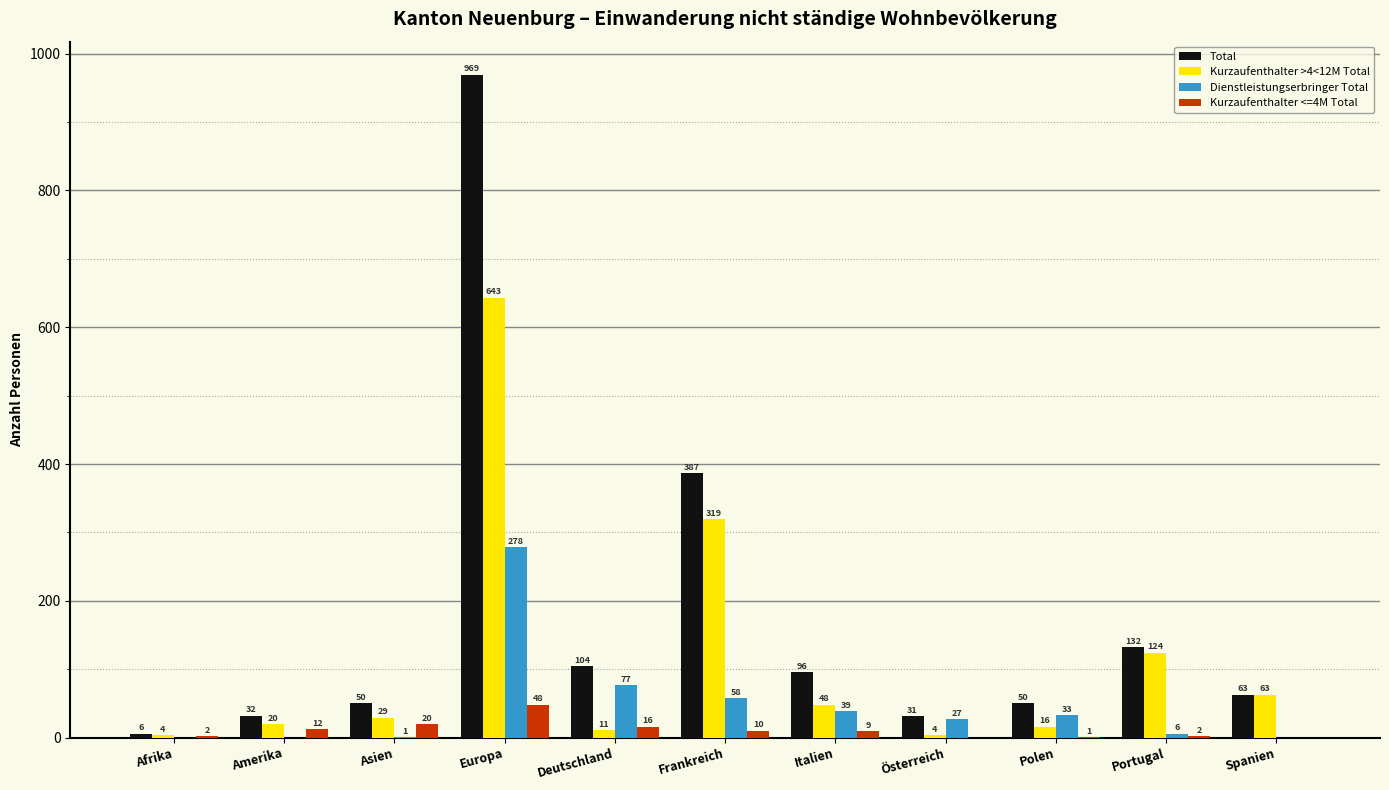

Are the bars horizontal?

No